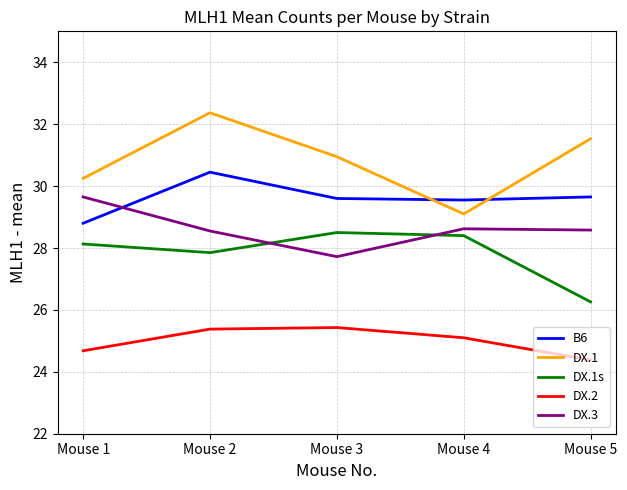

How many lines are shown in the chart?

5